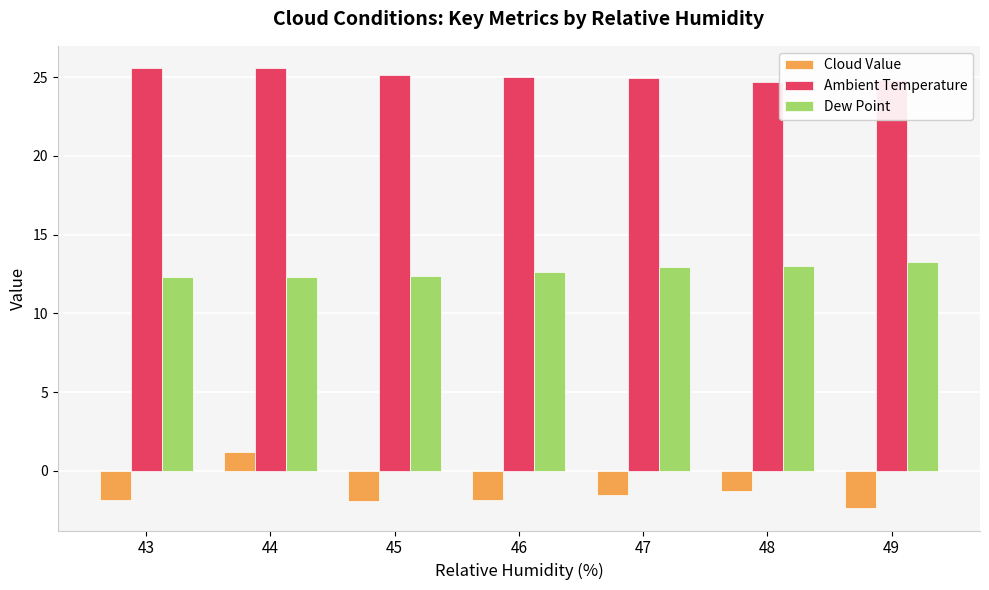

At which label does Cloud Value reach its minimum?

49